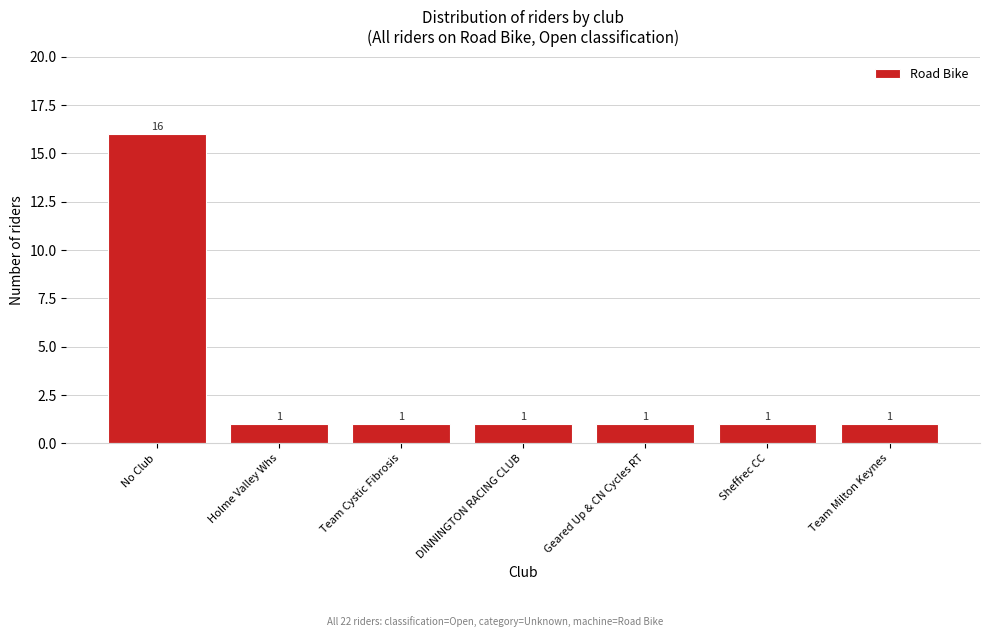

Reading left to right, list all the values displayed in this chart.

16	1	1	1	1	1	1